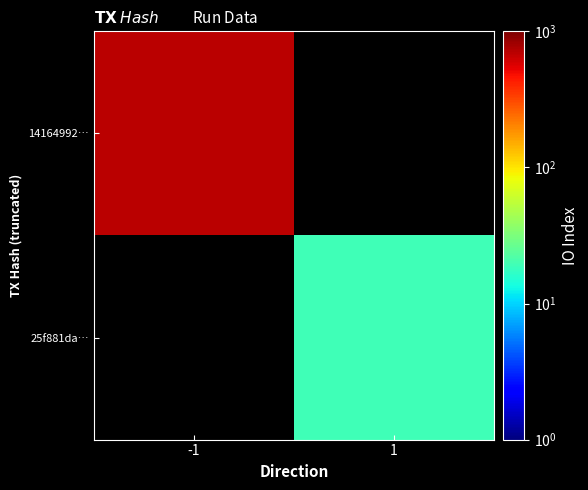

What is the maximum value shown in the chart?

690.0